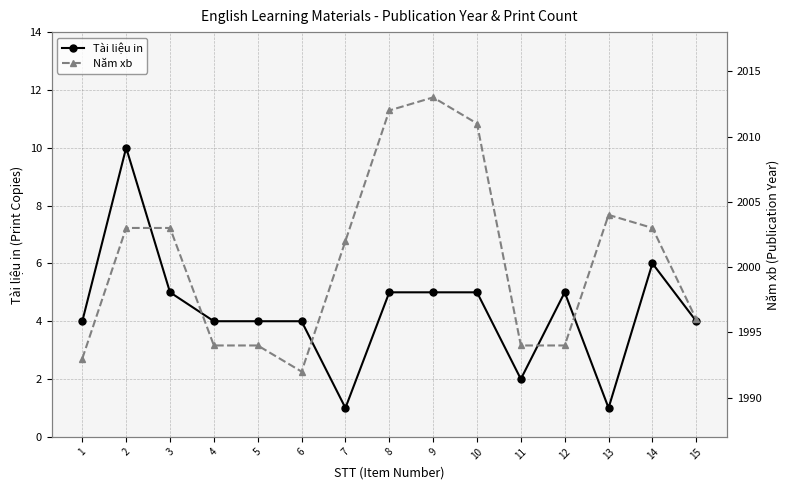

What is the maximum value for Năm xb?

2013